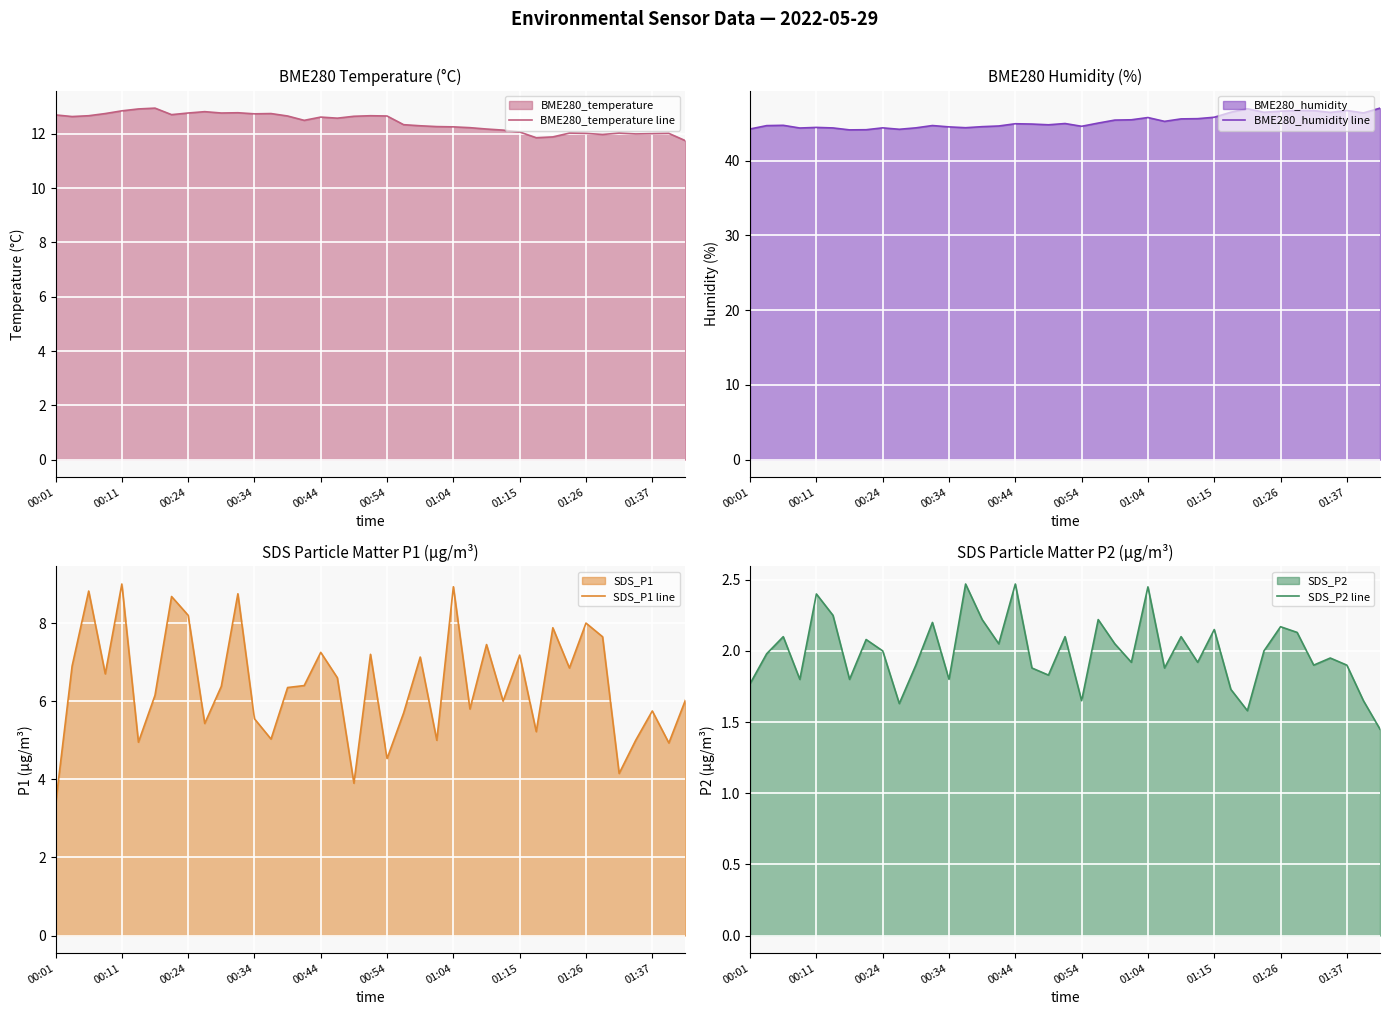

What is the spread (max minus min) of values at 00:24?

42.6